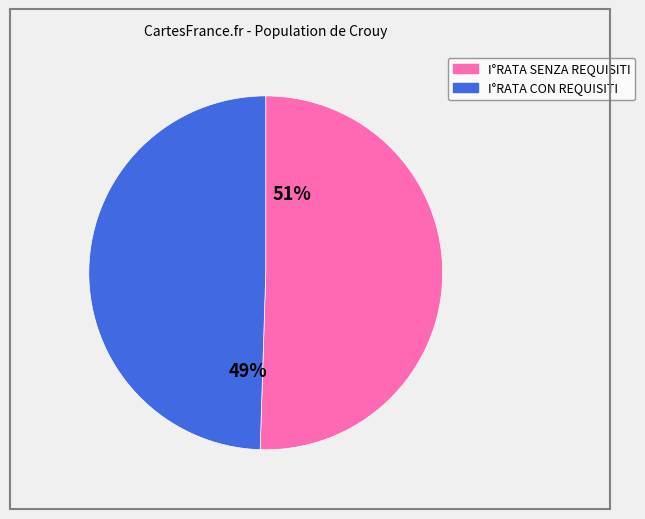

Does any single category account for the majority?

Yes